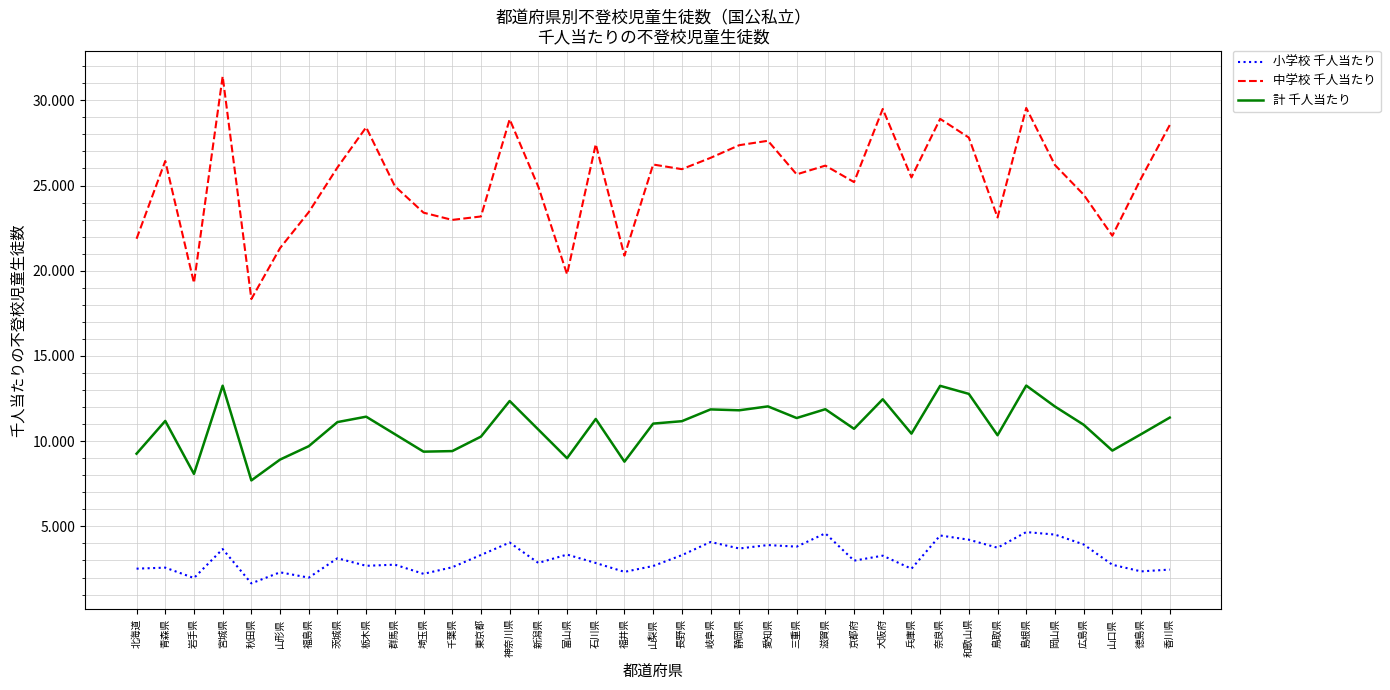

True or false: 中学校 千人当たり and 計 千人当たり intersect in this chart.

False